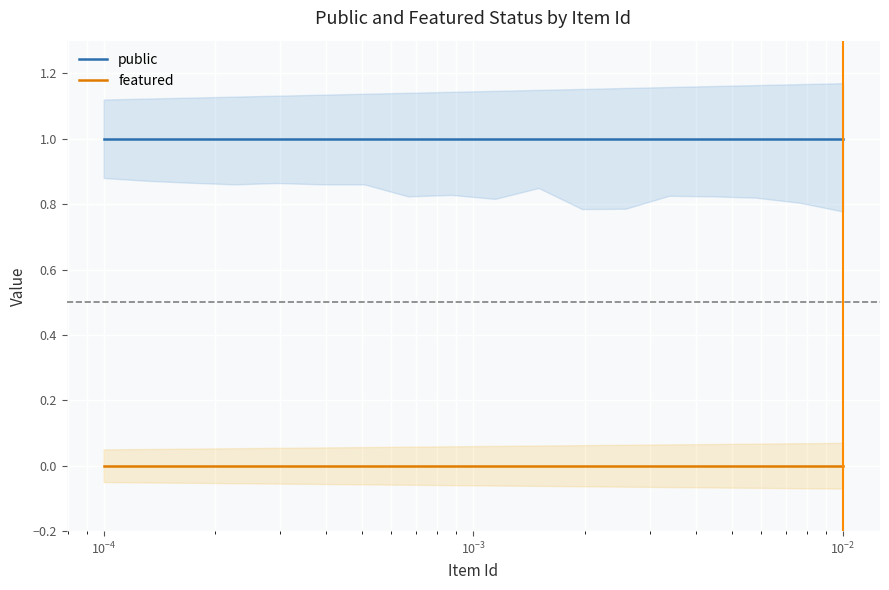

True or false: public and featured cross at least once.

False